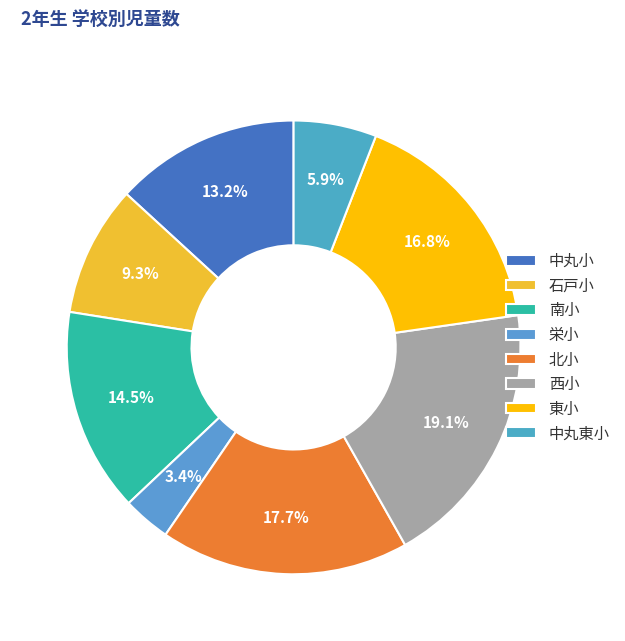

The 石戸小 slice represents 9% of the pie. True or false?

True